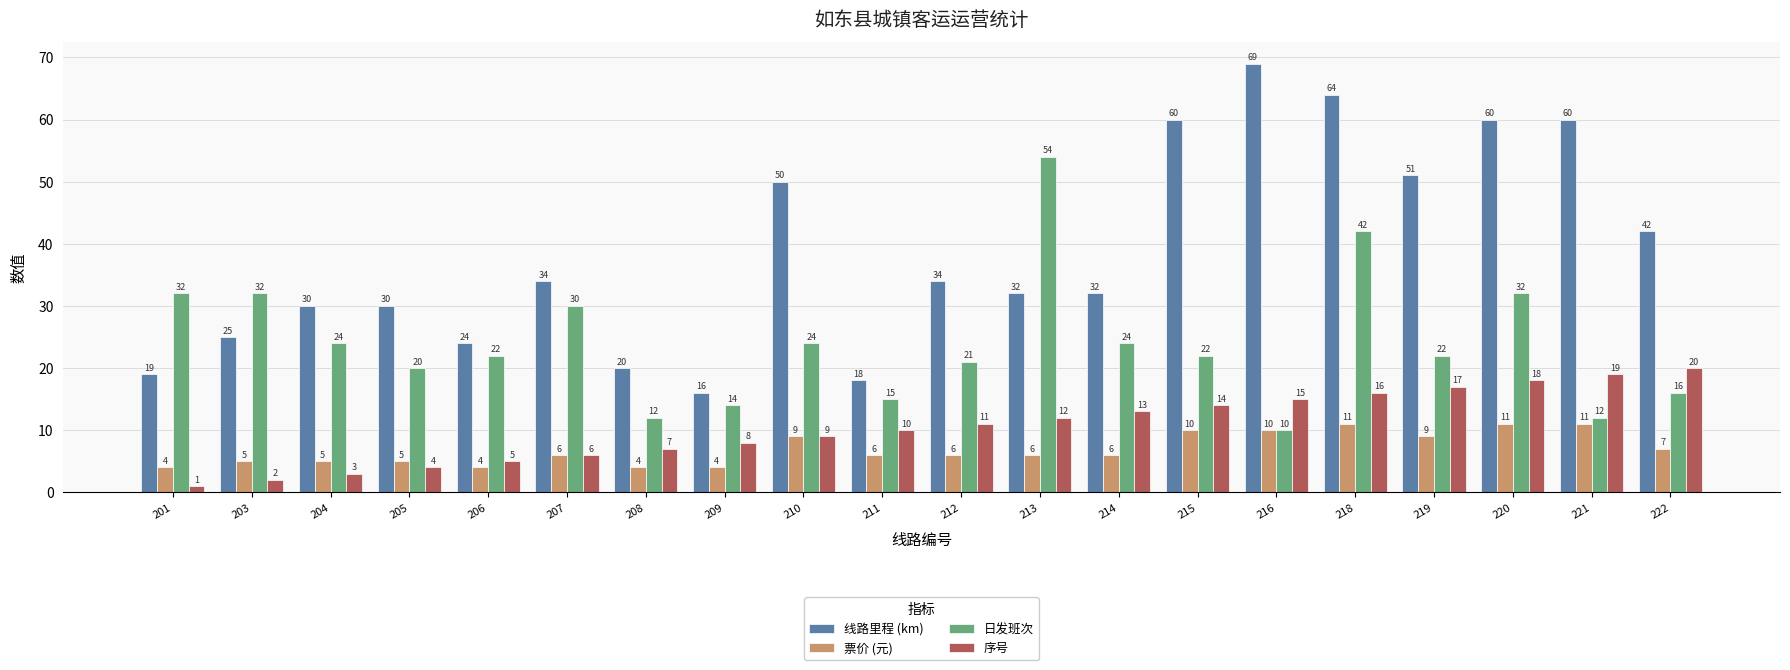

Between 201 and 210, which series saw the biggest shift?

线路里程 (km)